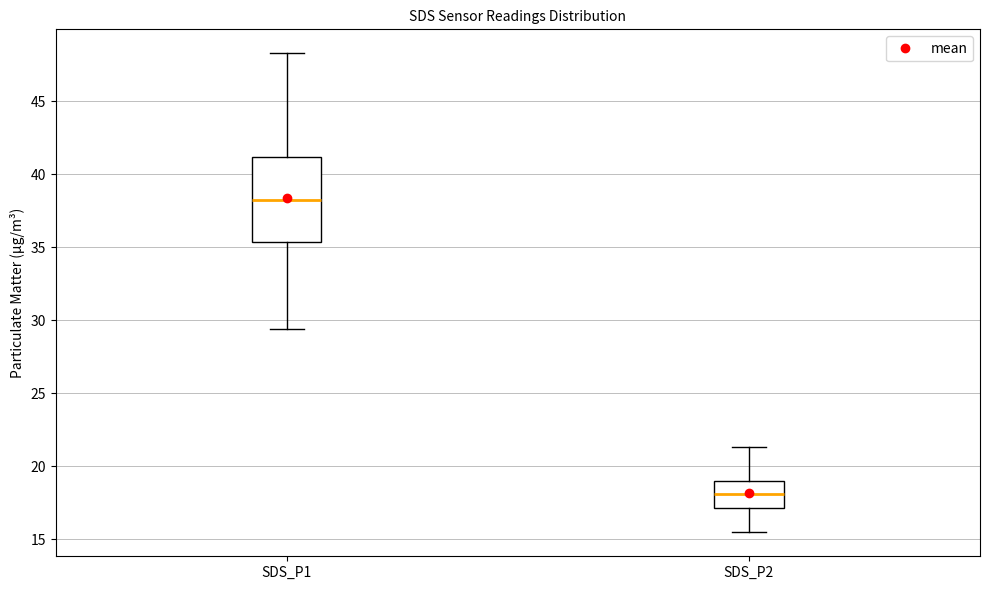

Where is the upper edge of the box for SDS_P2 on the y-axis? The values are not printed on the chart, so give them approximately, as read against the axis.

19.0